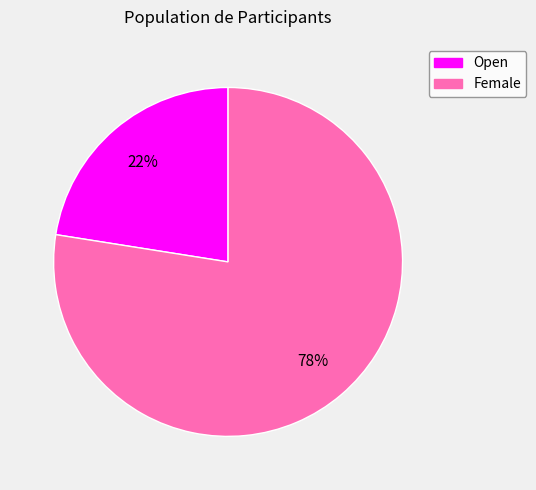

Is there a majority slice in this chart?

Yes